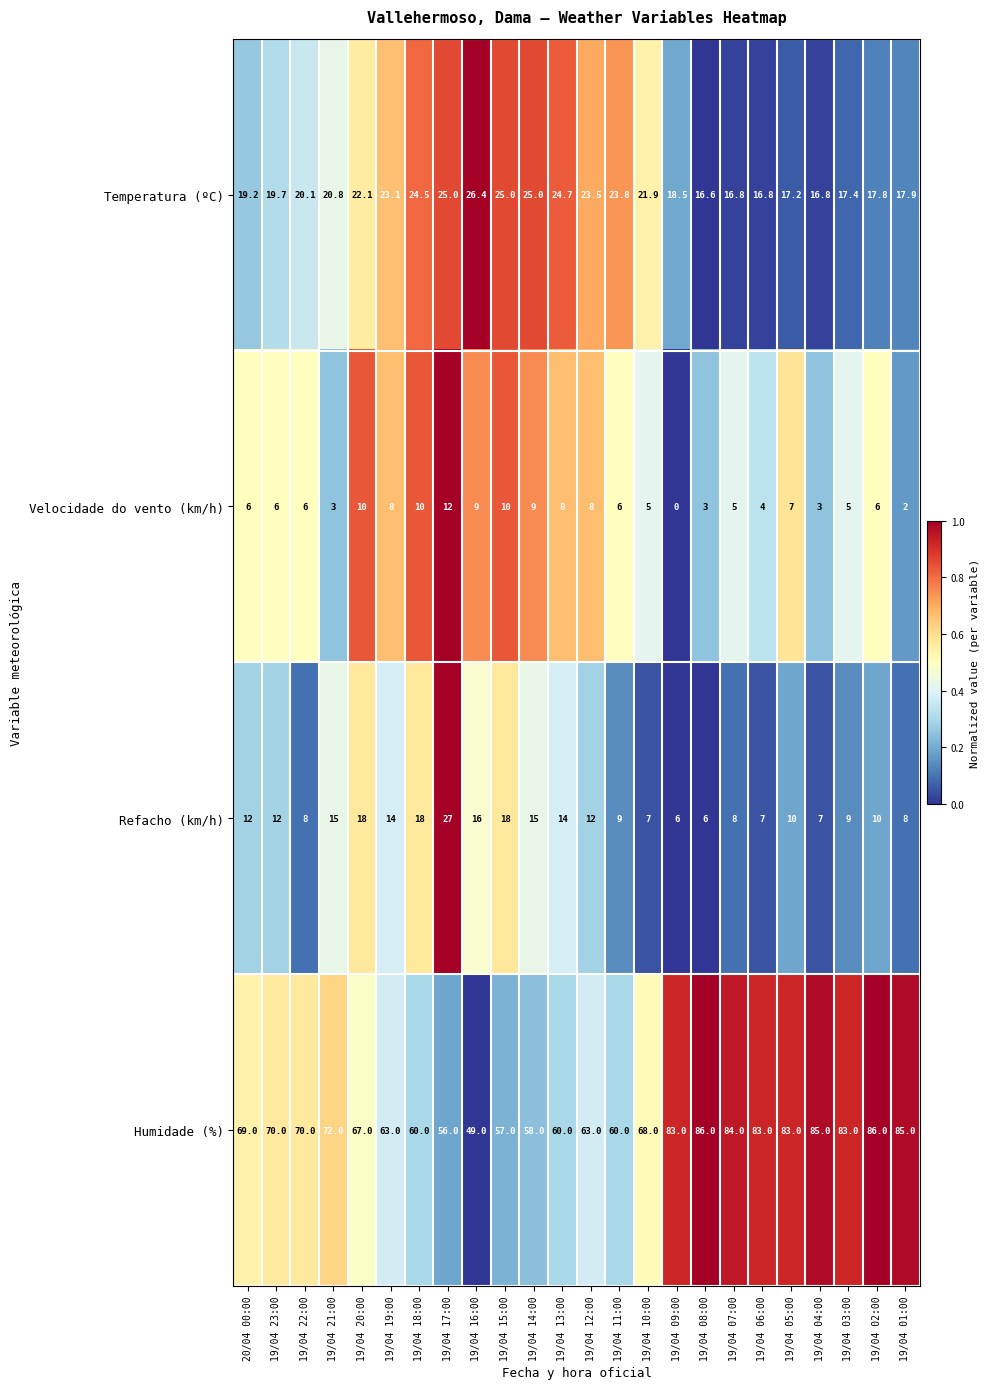

What is the total value across all series at 19/04 17:00?

120.0